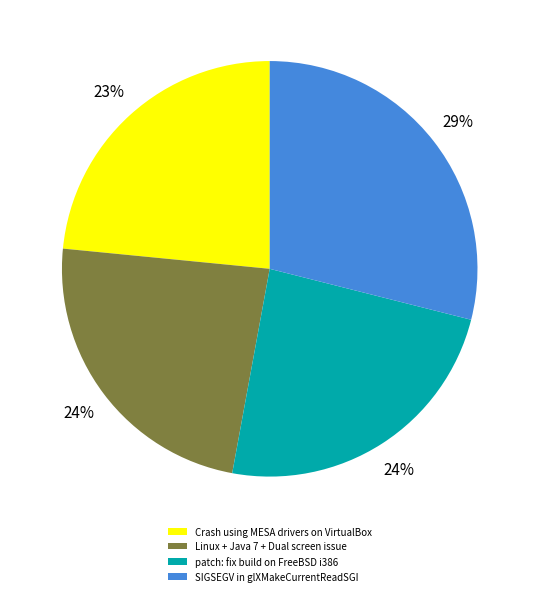

To the nearest percent, what is the combined percentage of Crash using MESA drivers on VirtualBox and Linux + Java 7 + Dual screen issue?

47%